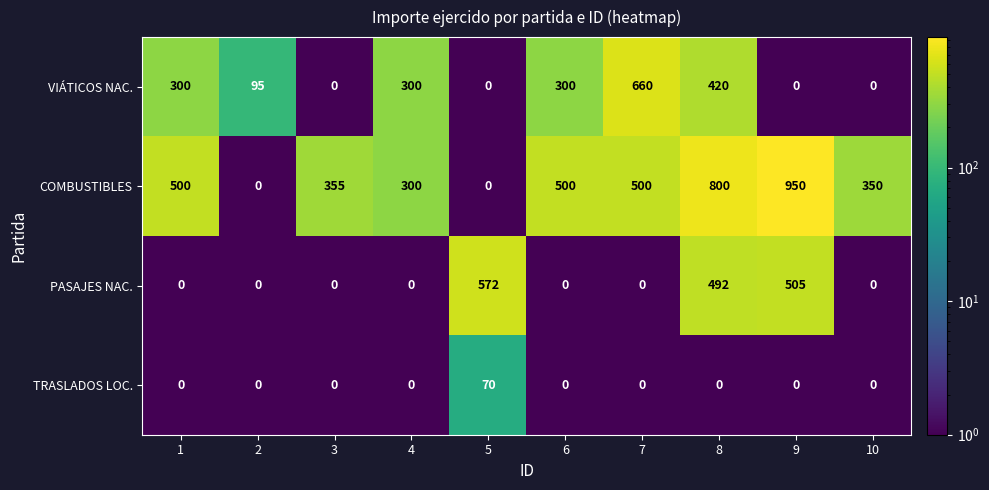

The PASAJES NAC. series shows 211 at 5. True or false?

False